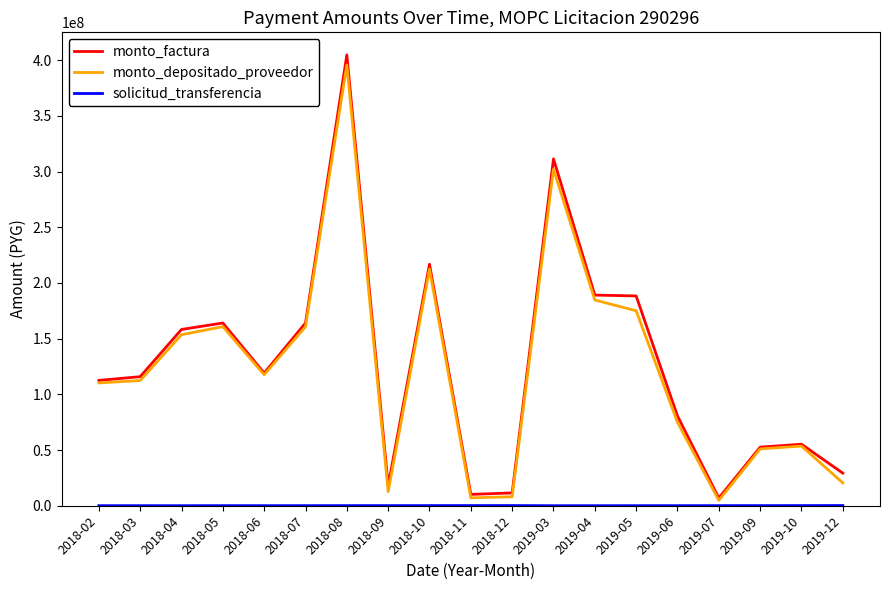

What is the spread (max minus min) of values at 2018-07?

163954622